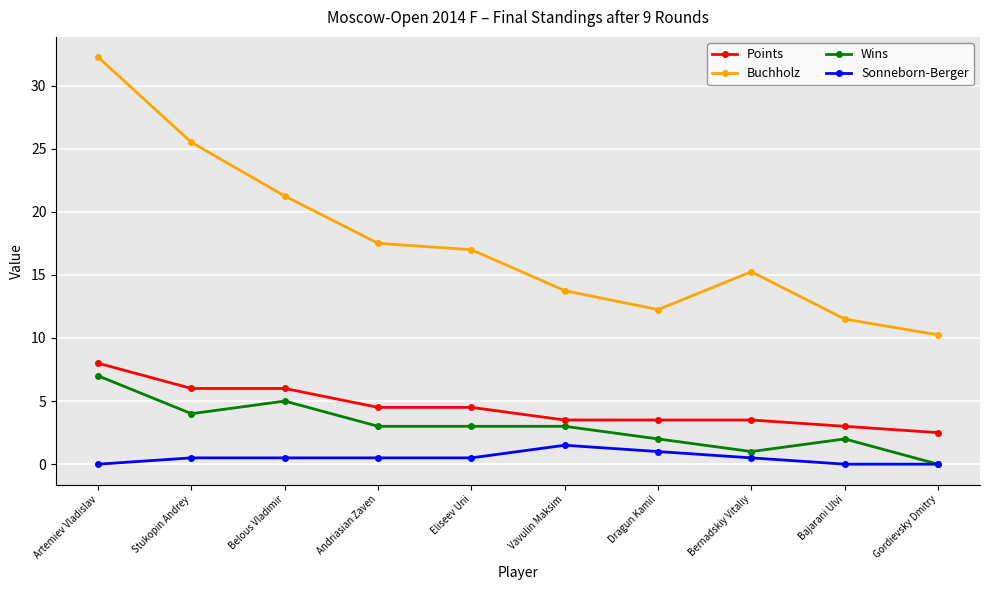

Is the value of Points at Eliseev Urii greater than the value of Wins at Bajarani Ulvi?

Yes